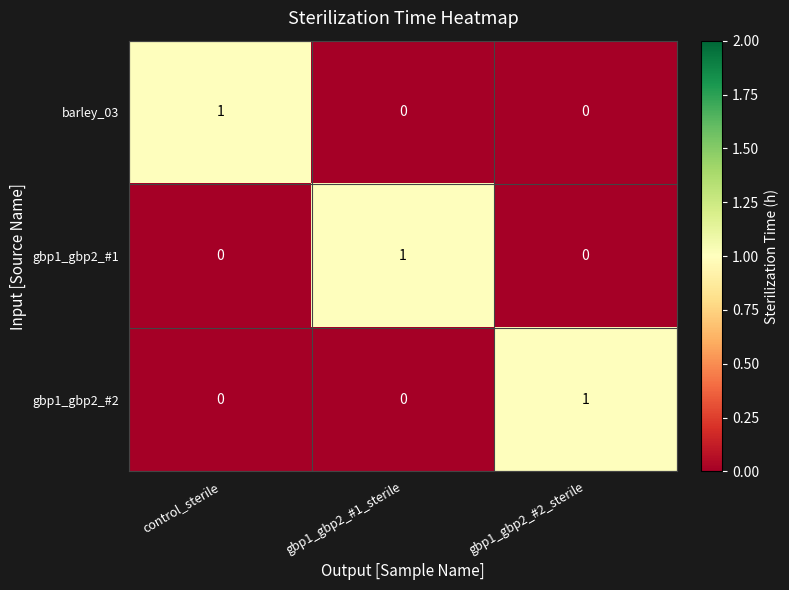

The value of barley_03 at control_sterile is 2. True or false?

False